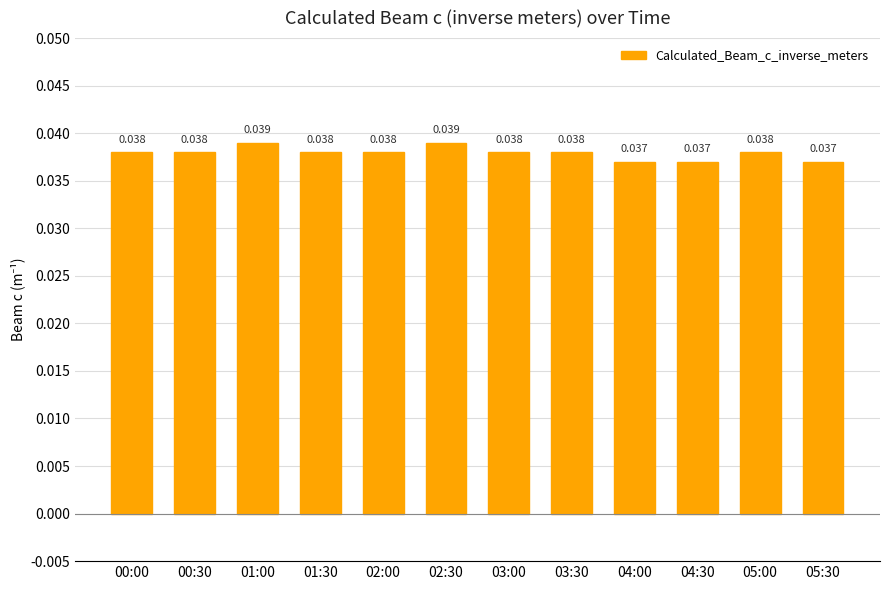

Rank the categories by value from highest to lowest.

01:00, 02:30, 00:00, 00:30, 01:30, 02:00, 03:00, 03:30, 05:00, 04:00, 04:30, 05:30